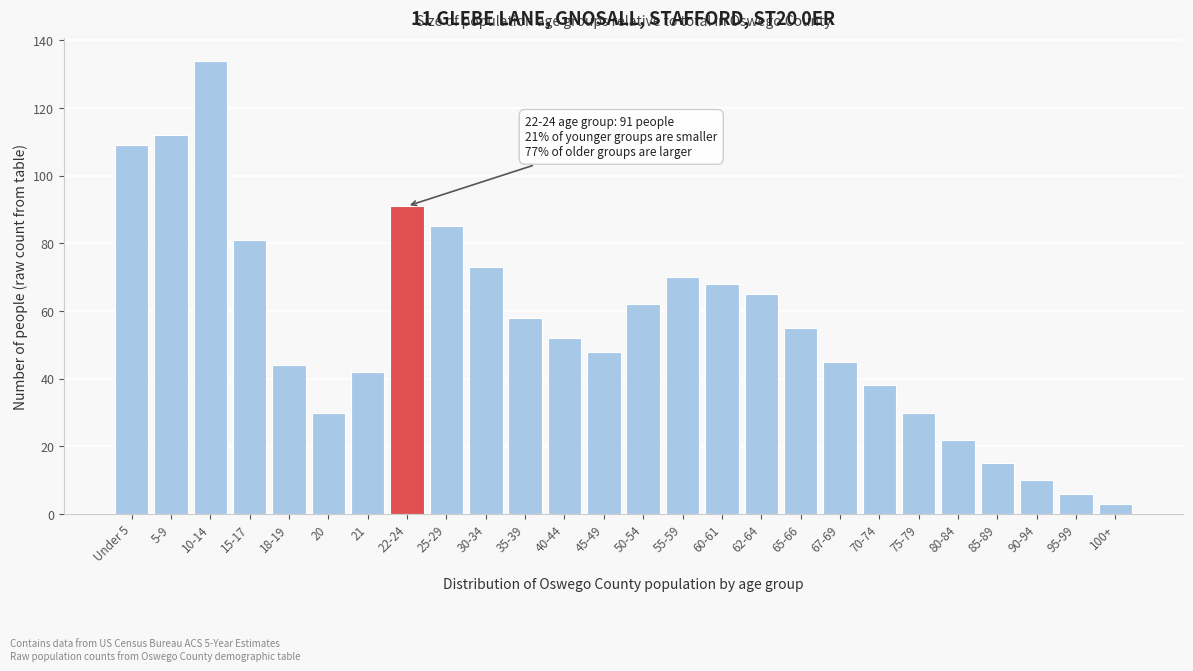

Reading left to right, transcribe all the data shown in this chart.

109	112	134	81	44	30	42	91	85	73	58	52	48	62	70	68	65	55	45	38	30	22	15	10	6	3